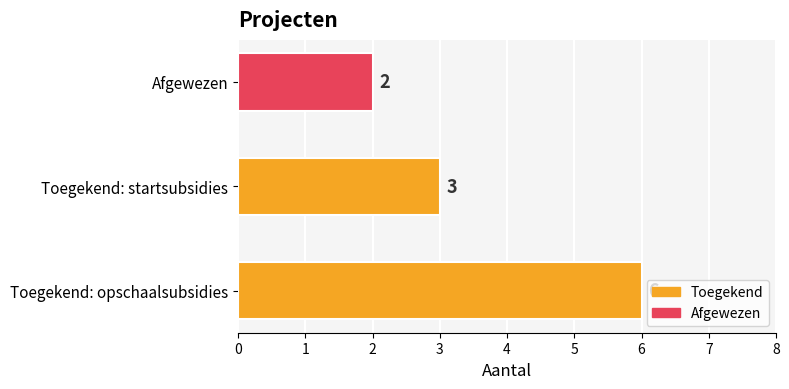

Rank the categories by value from highest to lowest.

Toegekend: opschaalsubsidies, Toegekend: startsubsidies, Afgewezen